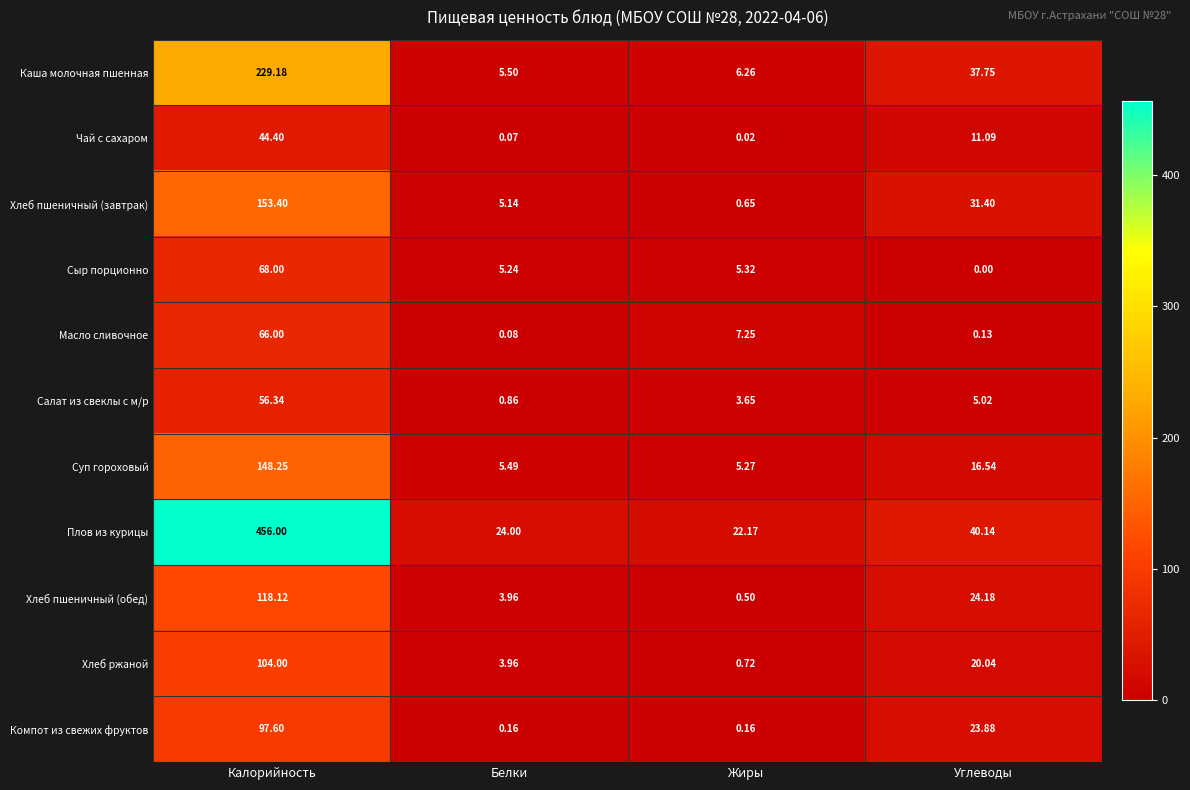

What is the spread (max minus min) of values at Белки?

23.9